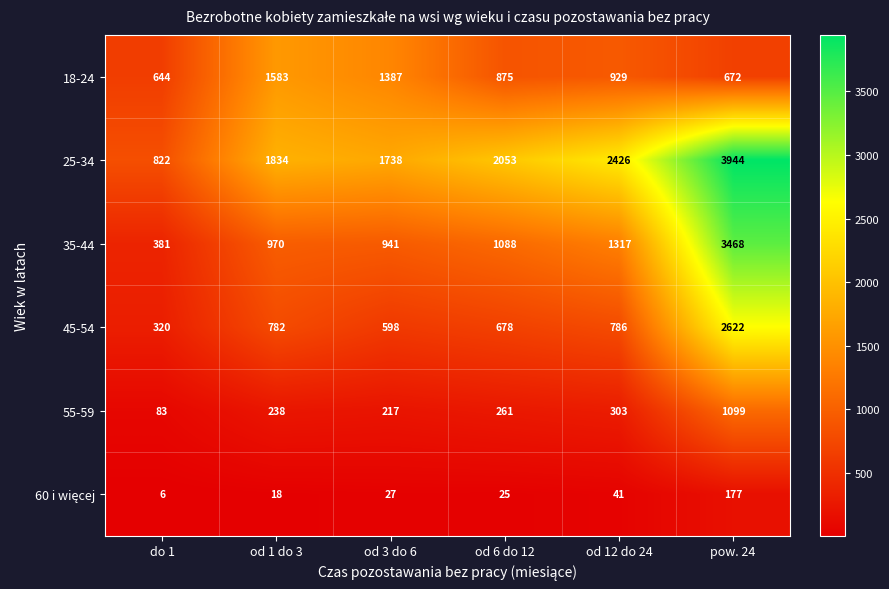

How many data points does each series have?

6